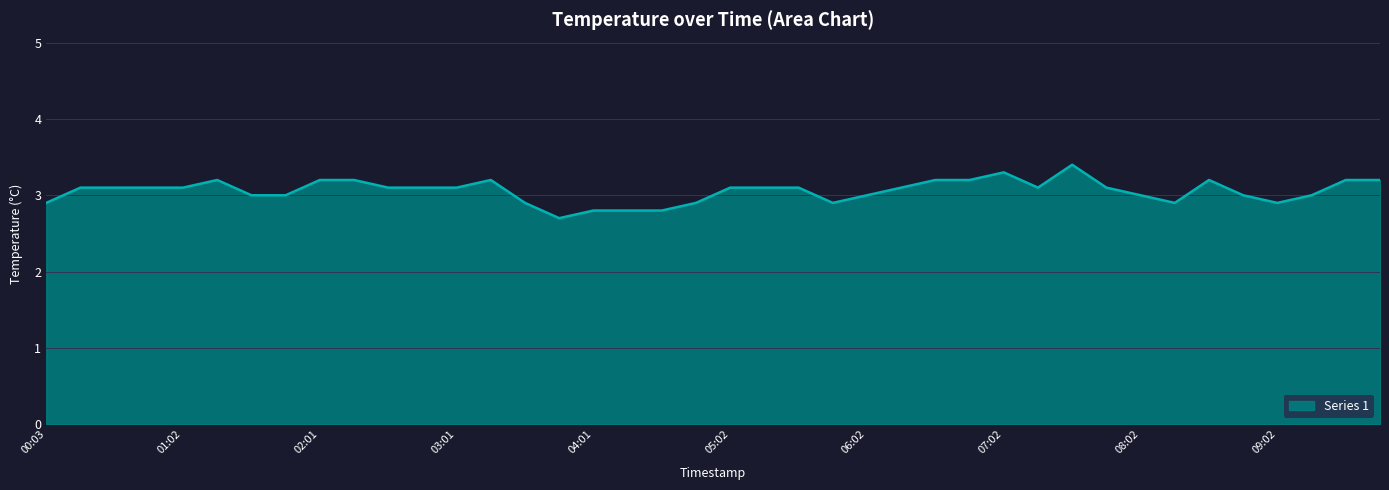

True or false: the data has more than 0 interior local peaks.

True